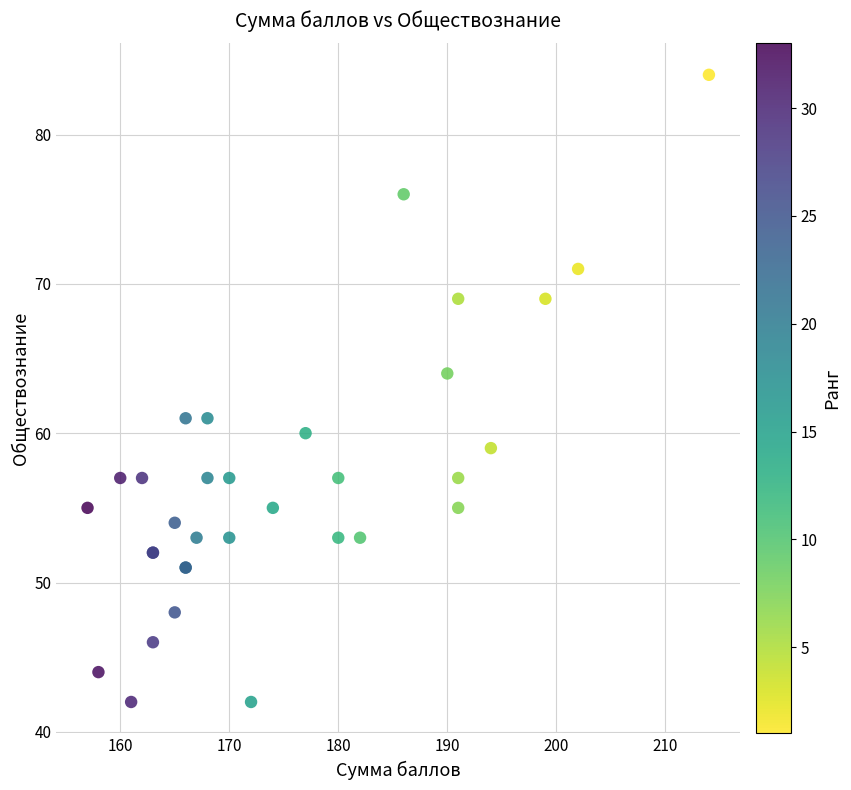

What Y value in the scatter plot is closest to 63?

64